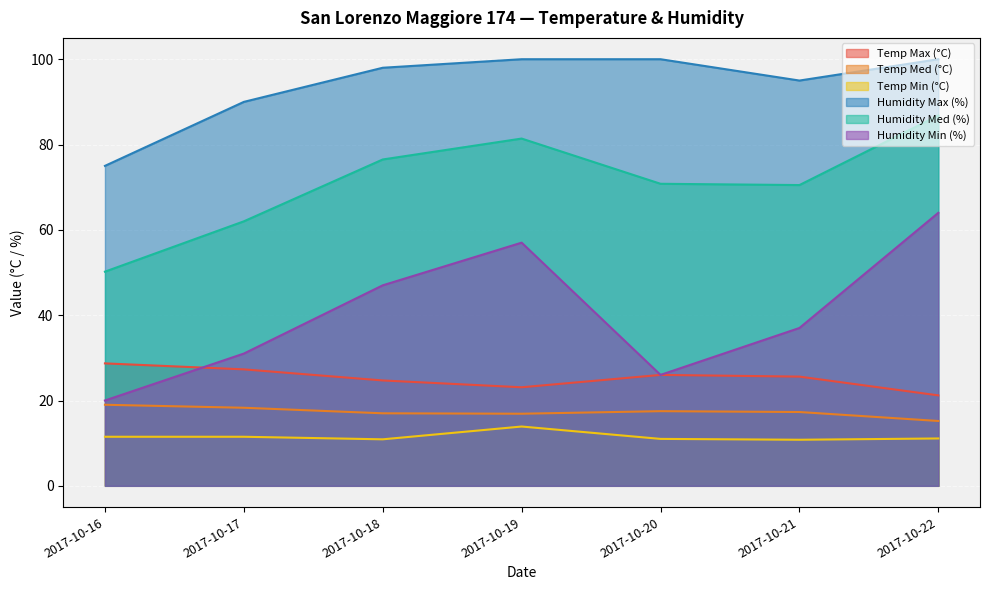

What are all the series names shown in the legend?

Temp Max (°C), Temp Med (°C), Temp Min (°C), Humidity Max (%), Humidity Med (%), Humidity Min (%)